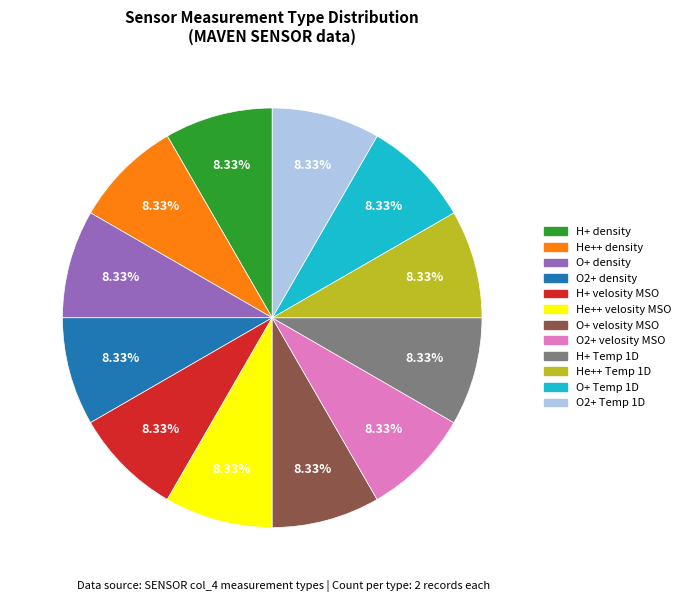

To the nearest percent, what is the difference between the largest and smallest slice percentages?

0%